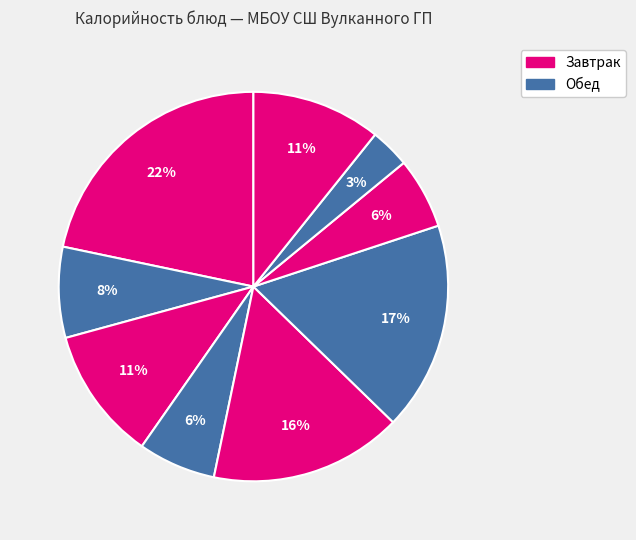

How many slices are in this pie chart?

9